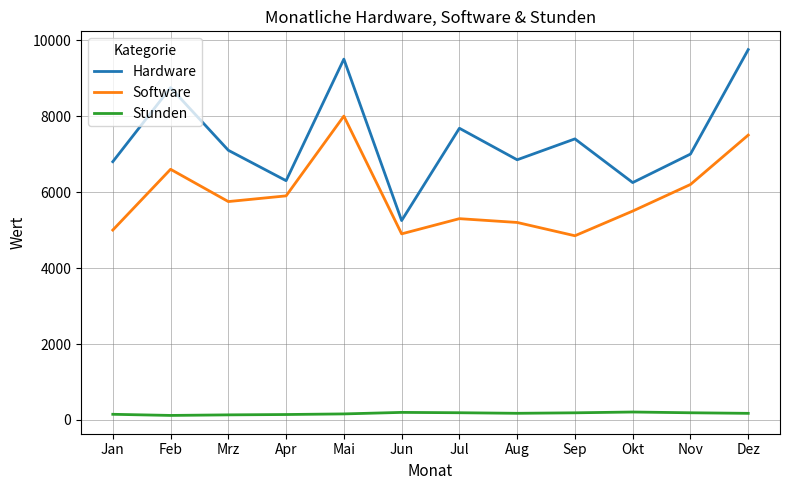

The Software series shows 5000 at Jan. True or false?

True